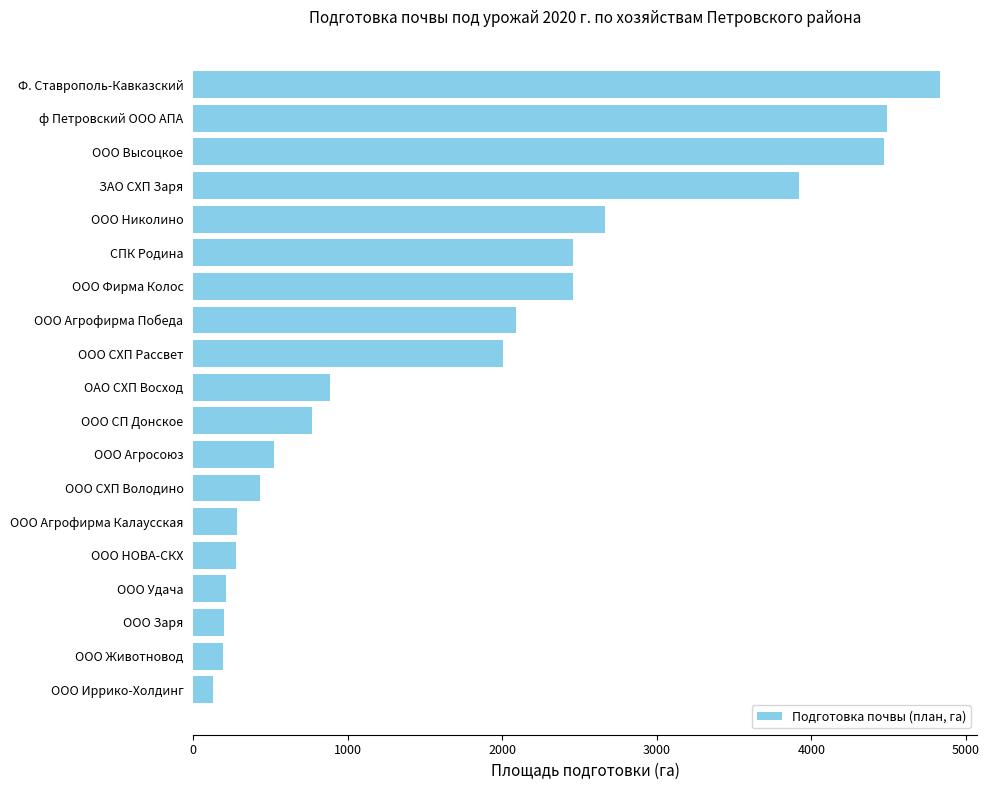

True or false: the data shows 4488.0 at ф Петровский ООО АПА.

True